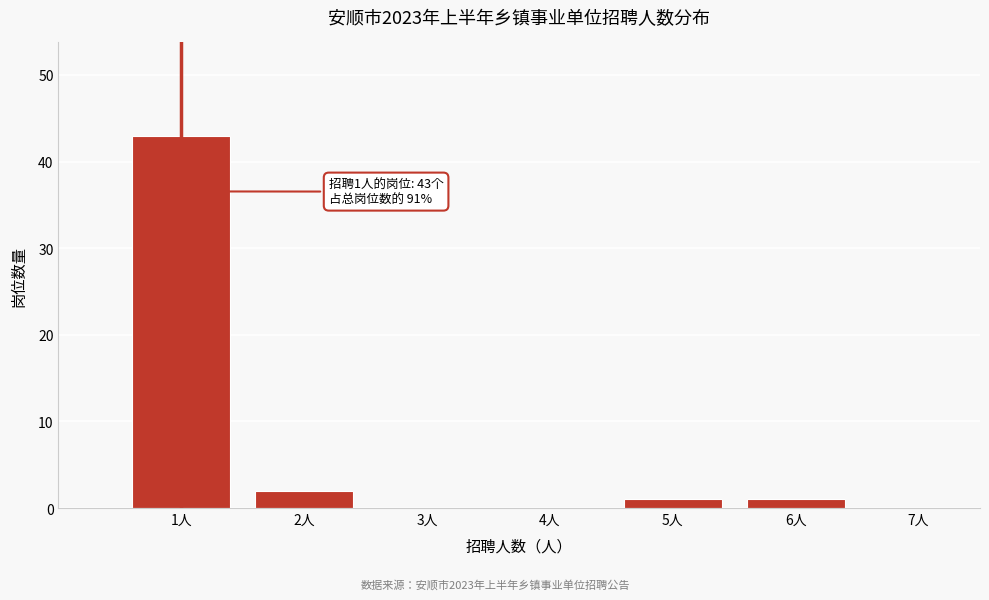

Over which range of the x-axis is the bar tallest?

0.5 to 1.5